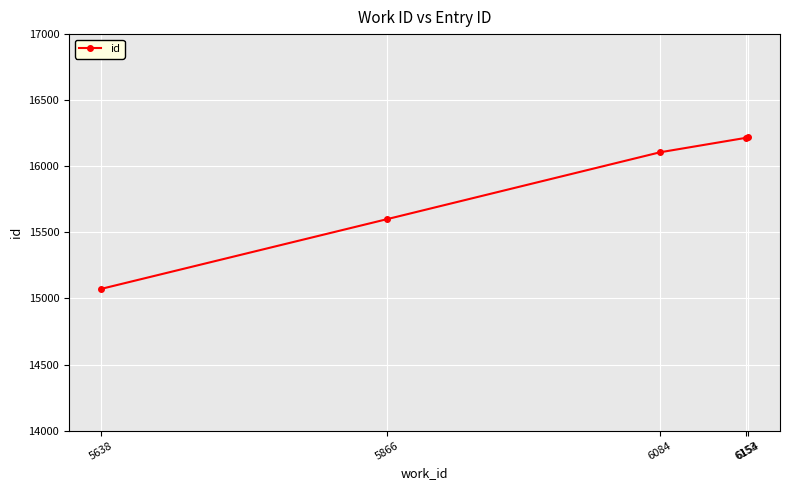

What is the value of the 3rd point from the left?

16106